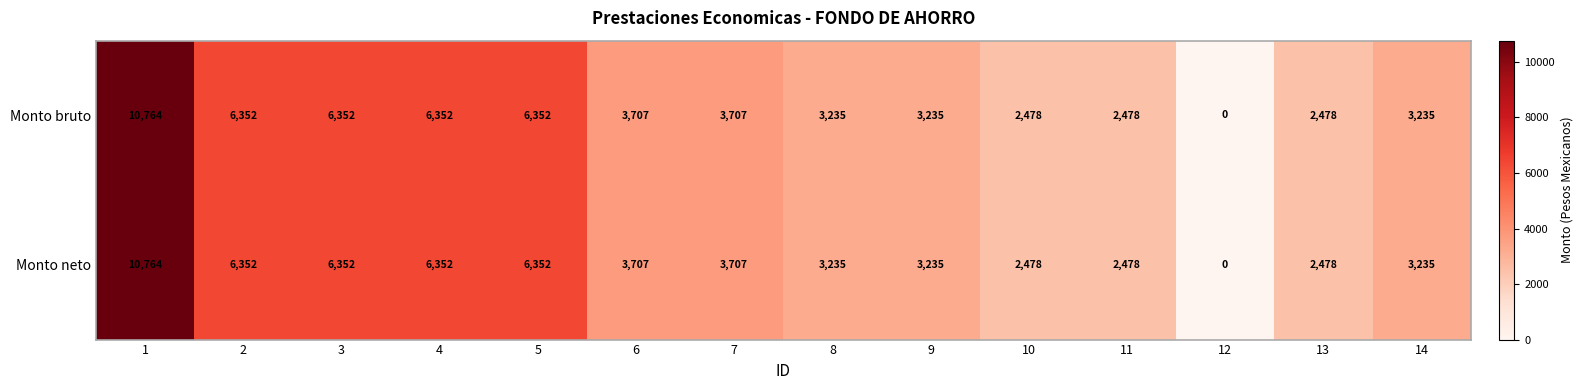

Is it true that Monto neto equals 6352 at 5?

True